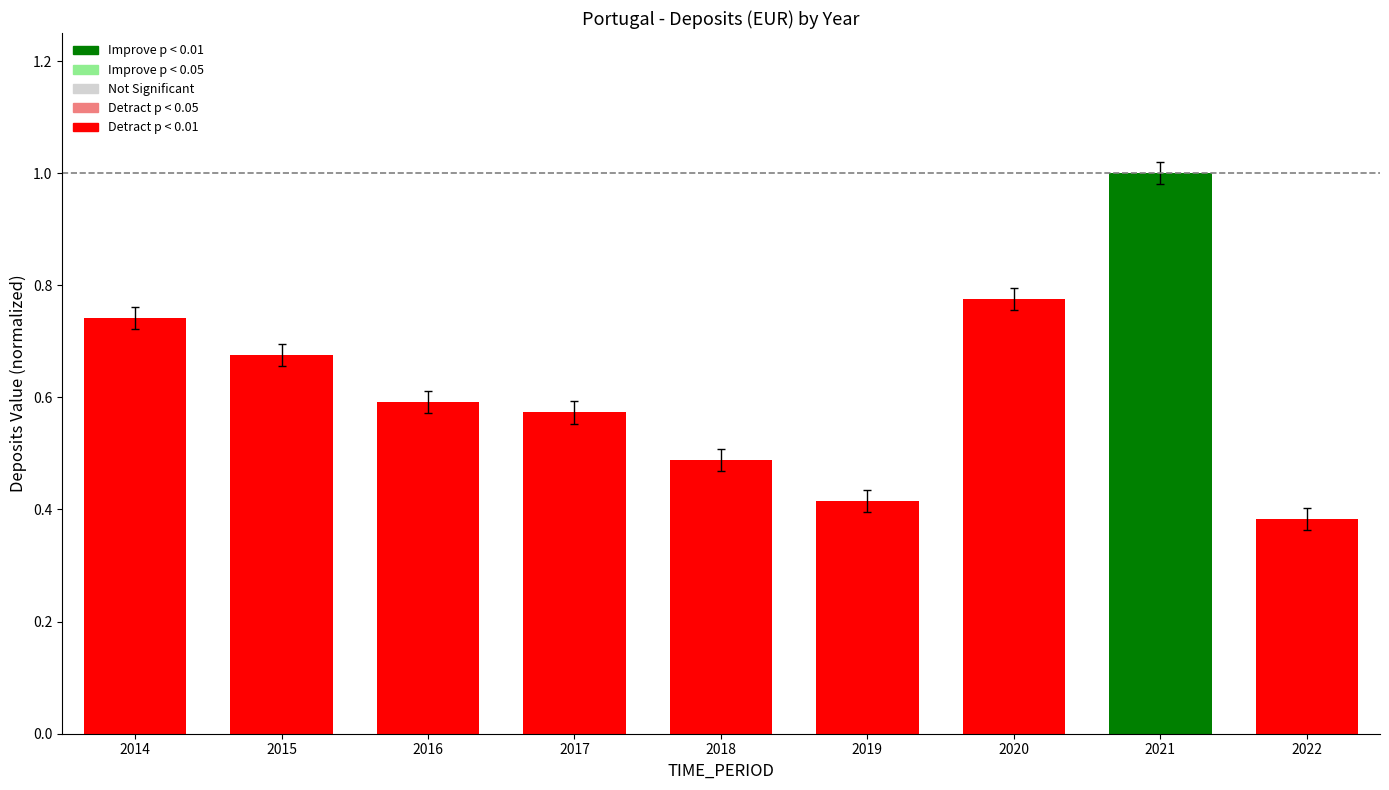

What is the sum of all values?

5.6